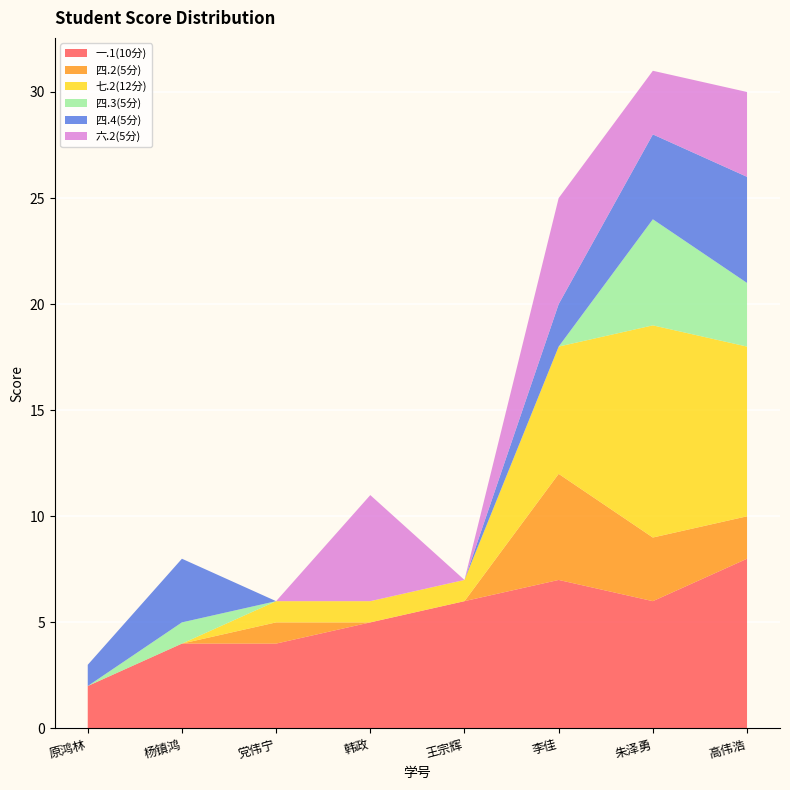

Reading right to left, list all the values displayed in this chart.

一.1(10分): 高伟浩=8	朱泽勇=6	李佳=7	王宗辉=6	韩政=5	党伟宁=4	杨镇鸿=4	原鸿林=2
四.2(5分): 高伟浩=2	朱泽勇=3	李佳=5	王宗辉=0	韩政=0	党伟宁=1	杨镇鸿=0	原鸿林=0
七.2(12分): 高伟浩=8	朱泽勇=10	李佳=6	王宗辉=1	韩政=1	党伟宁=1	杨镇鸿=0	原鸿林=0
四.3(5分): 高伟浩=3	朱泽勇=5	李佳=0	王宗辉=0	韩政=0	党伟宁=0	杨镇鸿=1	原鸿林=0
四.4(5分): 高伟浩=5	朱泽勇=4	李佳=2	王宗辉=0	韩政=0	党伟宁=0	杨镇鸿=3	原鸿林=1
六.2(5分): 高伟浩=4	朱泽勇=3	李佳=5	王宗辉=0	韩政=5	党伟宁=0	杨镇鸿=0	原鸿林=0